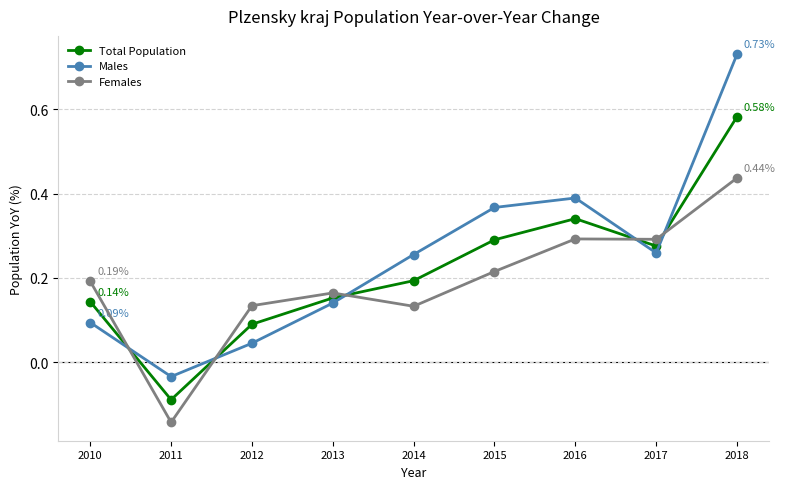

At which category is the sum across all series the highest?

2018